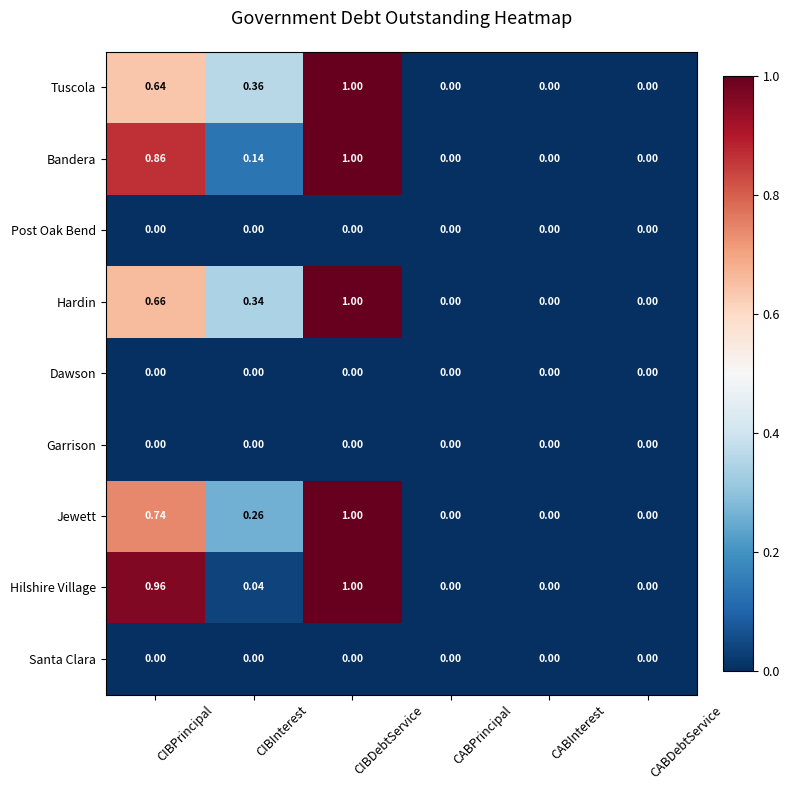

At which label does Tuscola reach its peak?

CIBDebtService